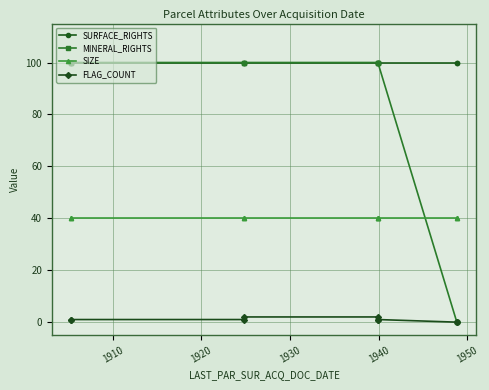

The SURFACE_RIGHTS series shows 100 at 1950. True or false?

True